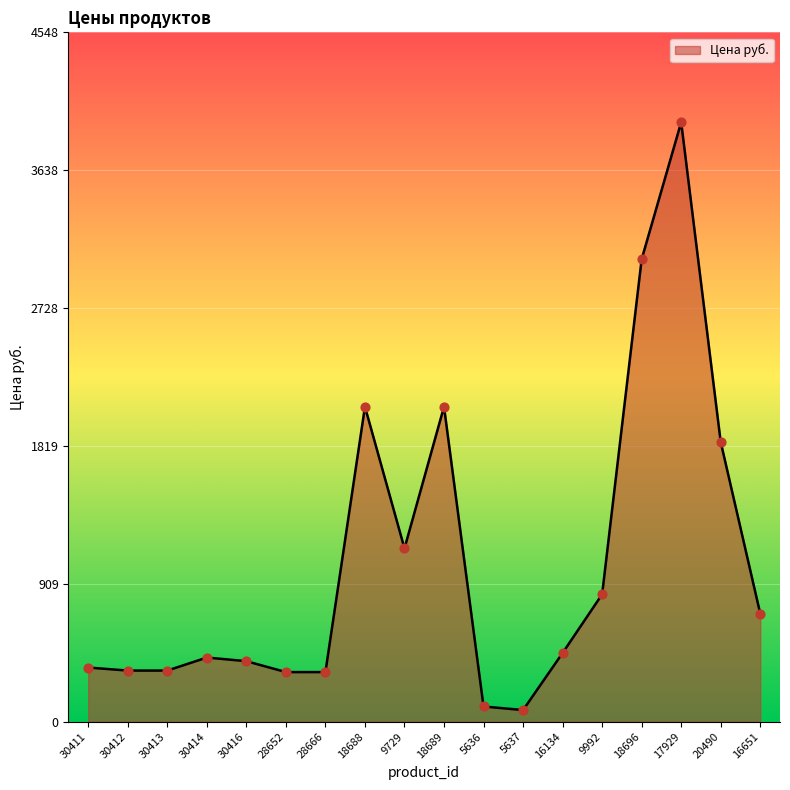

Which has a higher value, 5636 or 18696?

18696